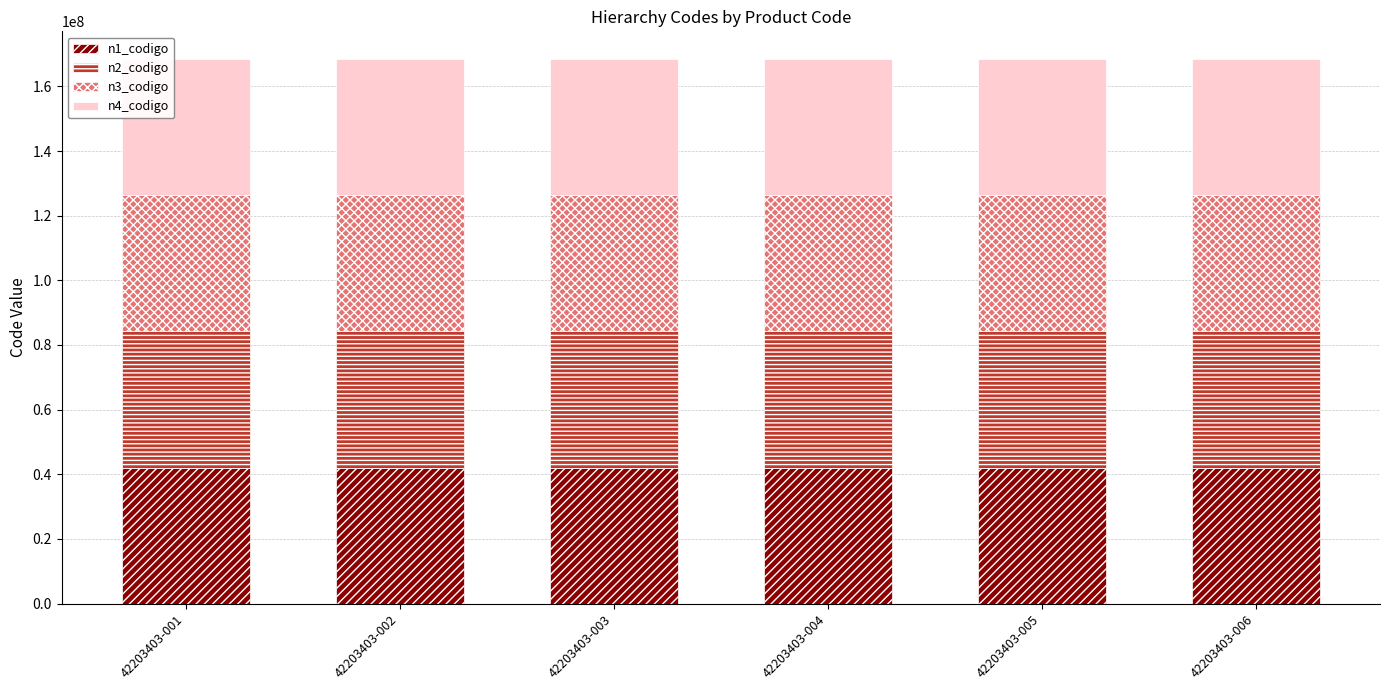

Does the chart contain stacked bars?

Yes